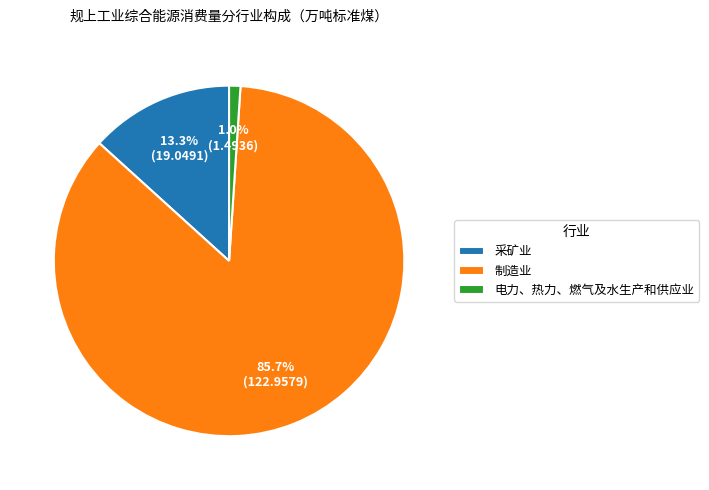

What is the smallest slice in the pie chart?

电力、热力、燃气及水生产和供应业